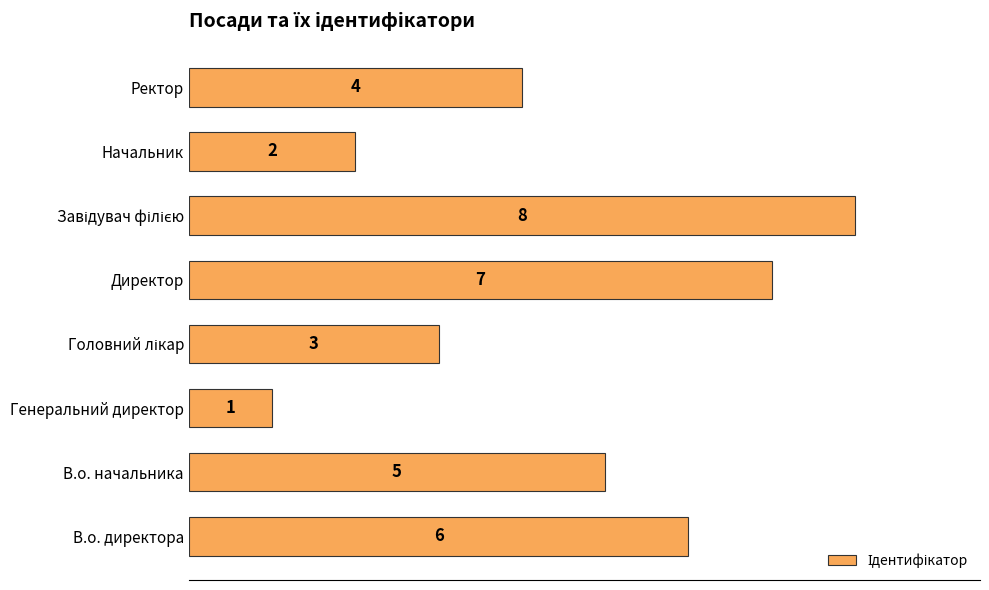

What is the maximum value shown in the chart?

8